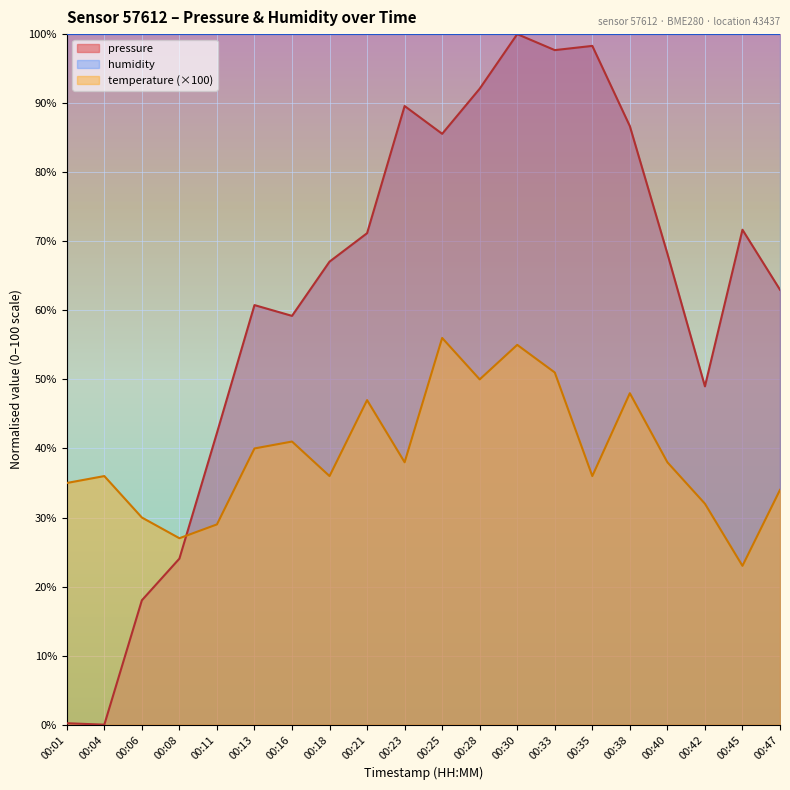

The temperature series shows 24.4 at 00:01. True or false?

False